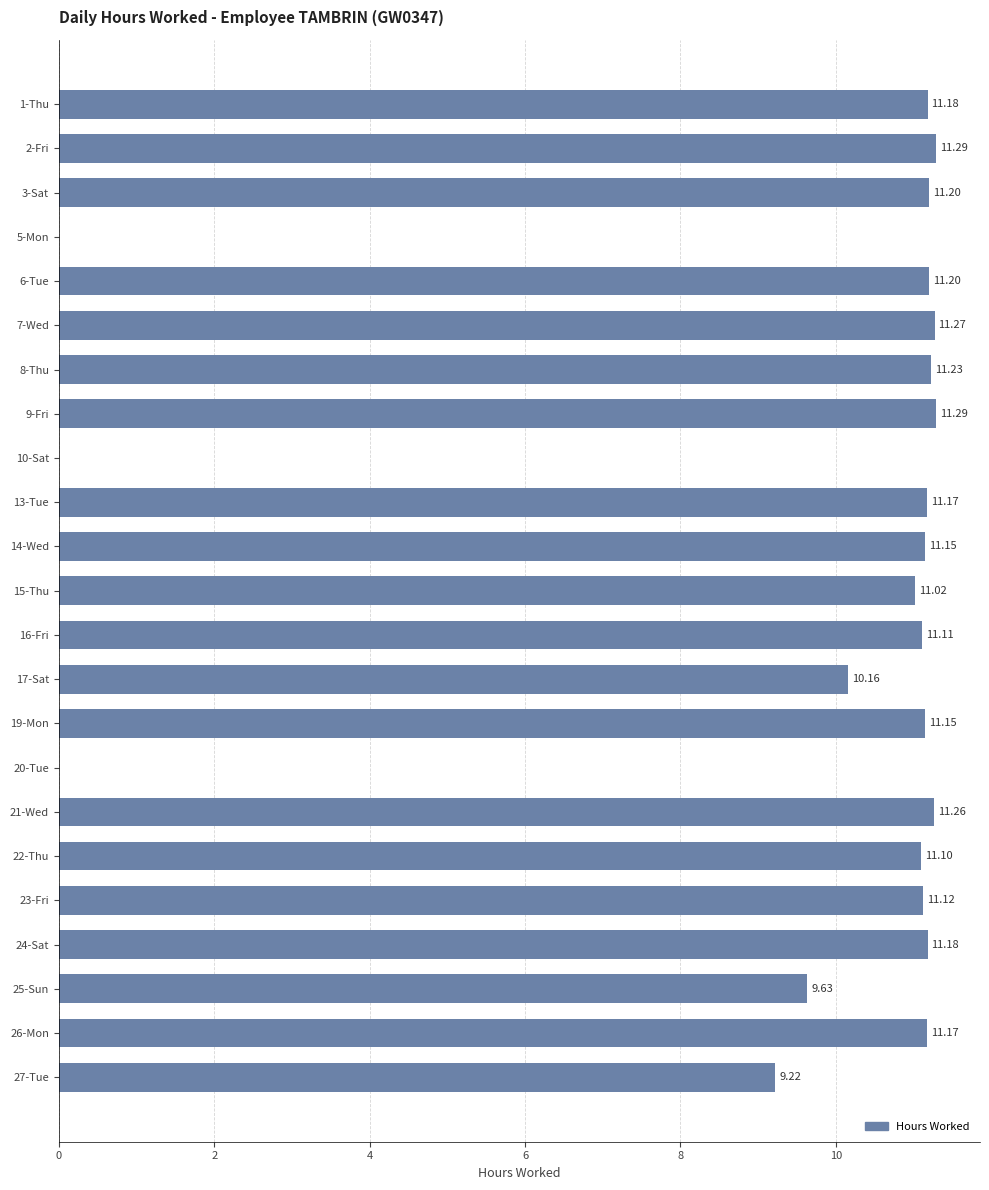

What is the change in value from 5-Mon to 21-Wed?

+11.3